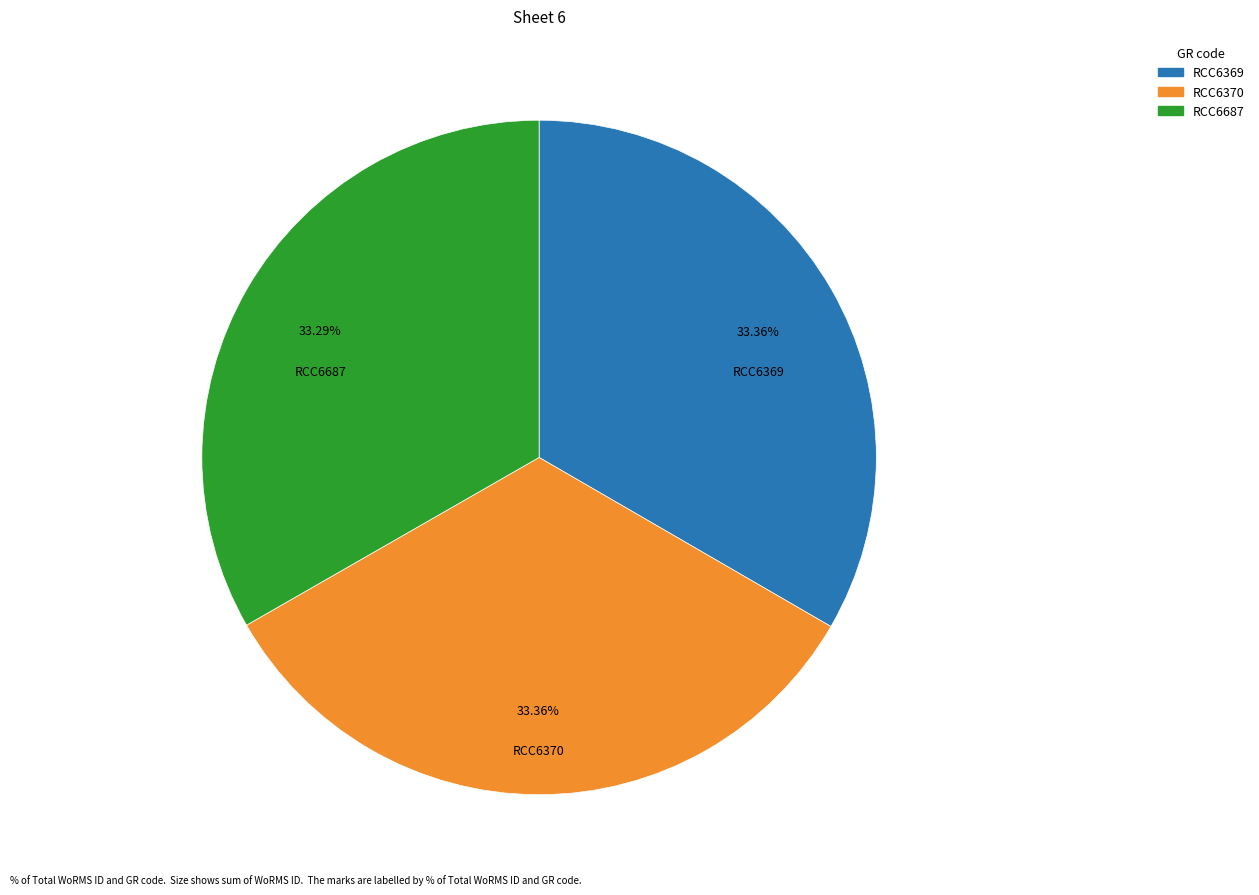

How many slices are in this pie chart?

3